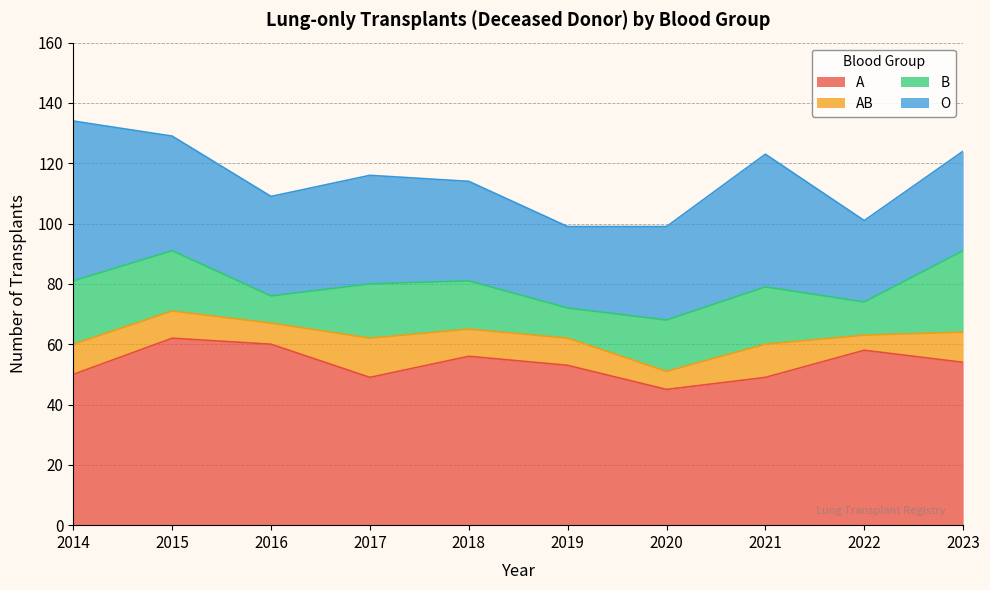

How many values in the B series exceed 18?

4